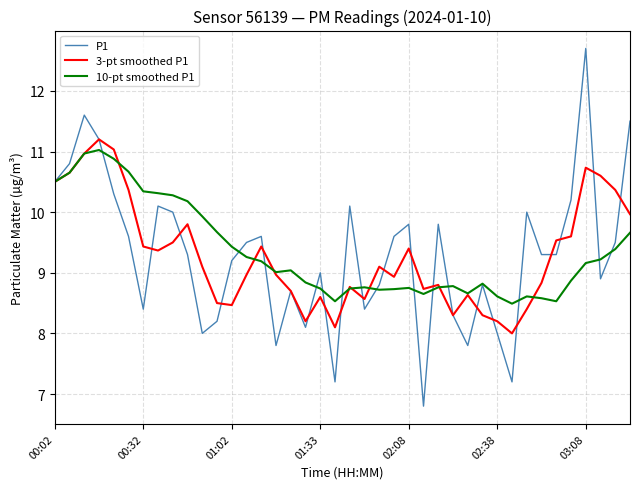

What is the minimum value for P1?

6.8